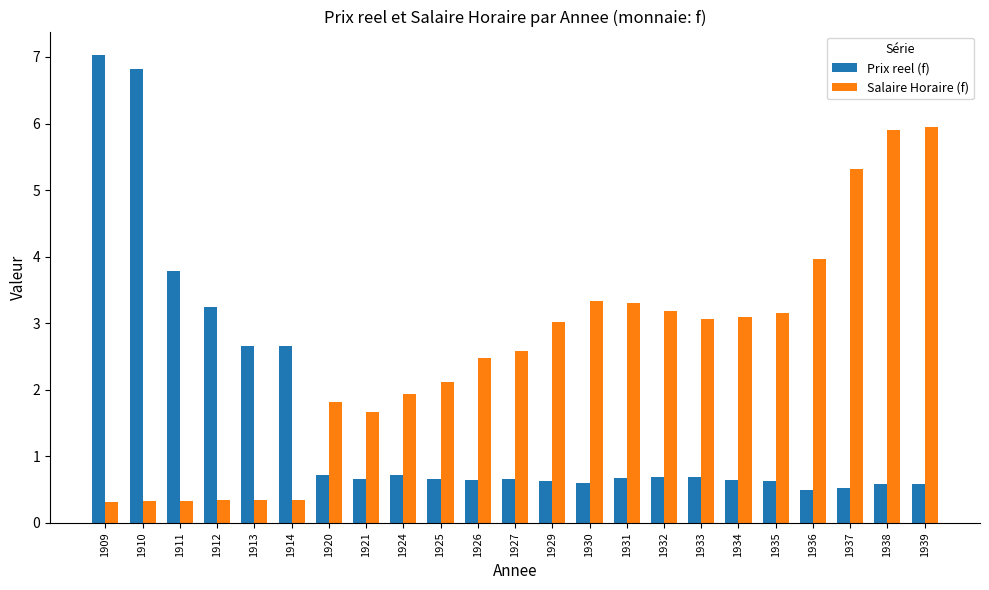

What is the value of the Prix reel (f) bar at the 17th from the left?

0.7